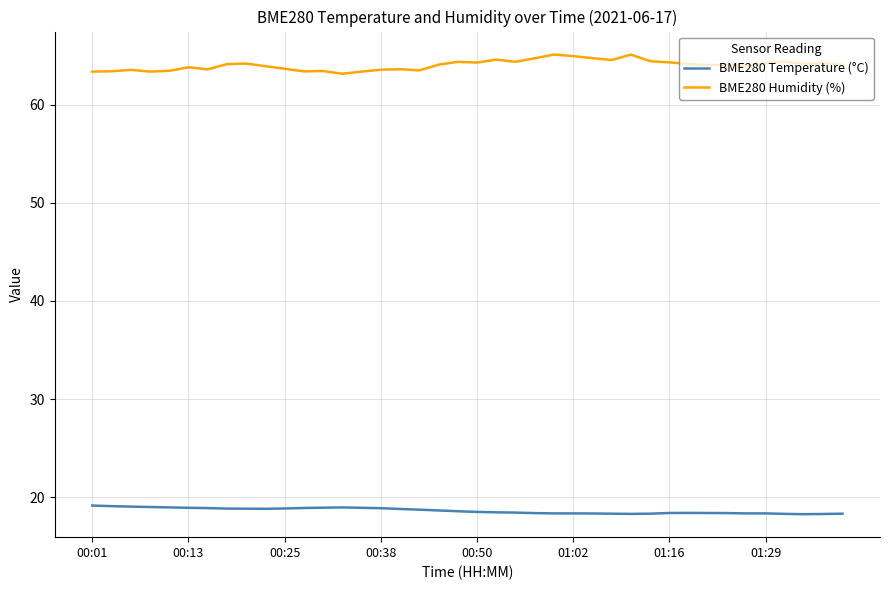

Which series has the largest total across all categories?

BME280 Humidity (%)